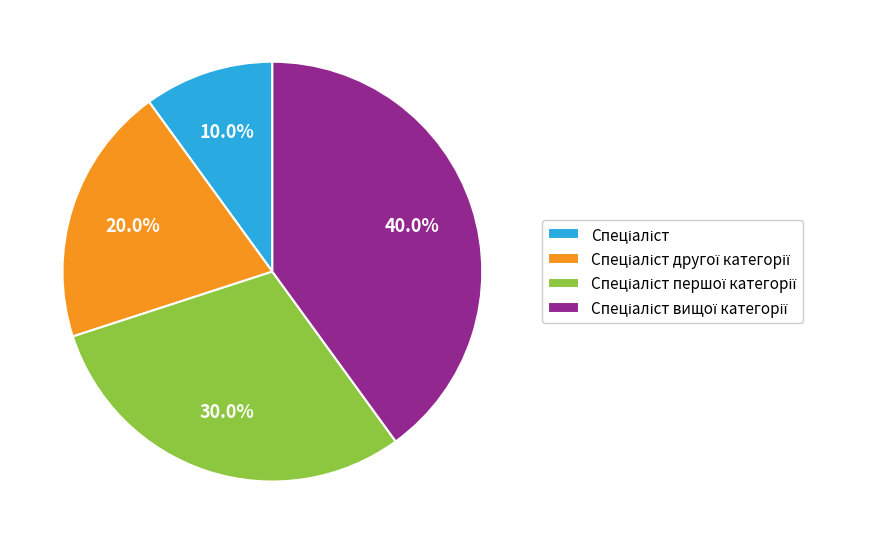

Does any single category account for the majority?

No